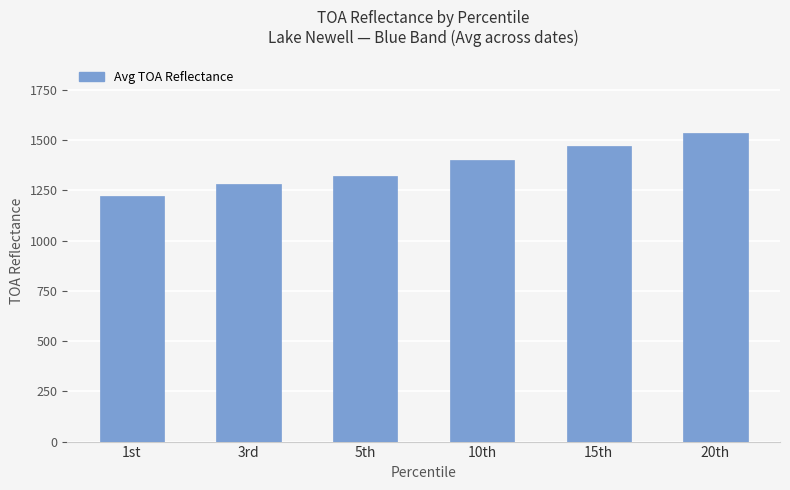

Is it true that the value at 20th is 894.6?

False